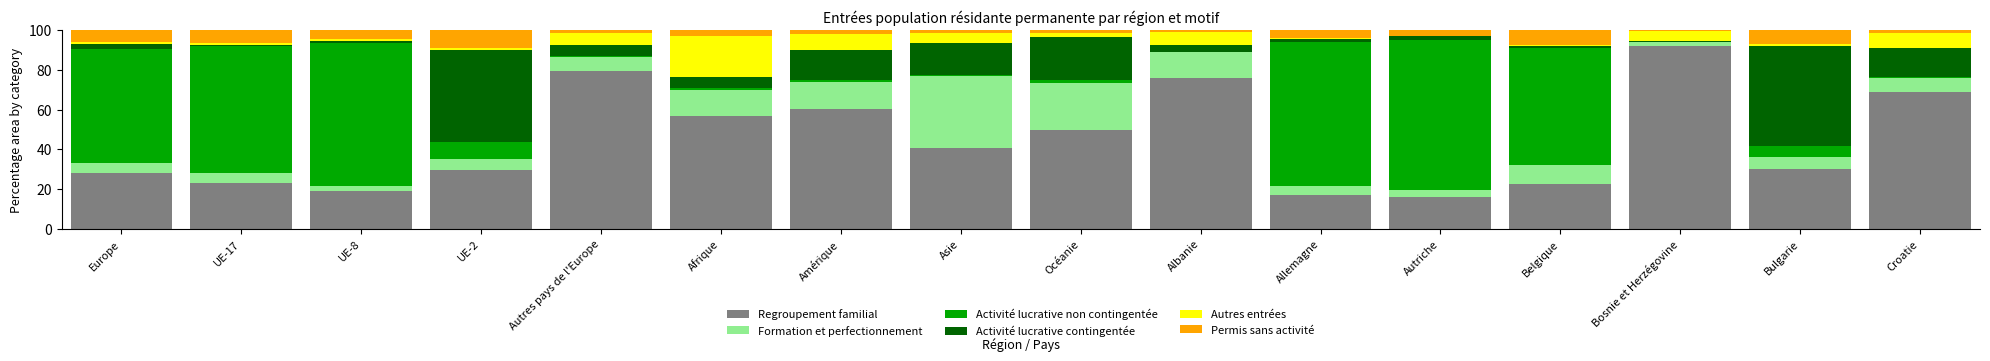

Which category has the highest value in the Regroupement familial series?

Bosnie et Herzégovine